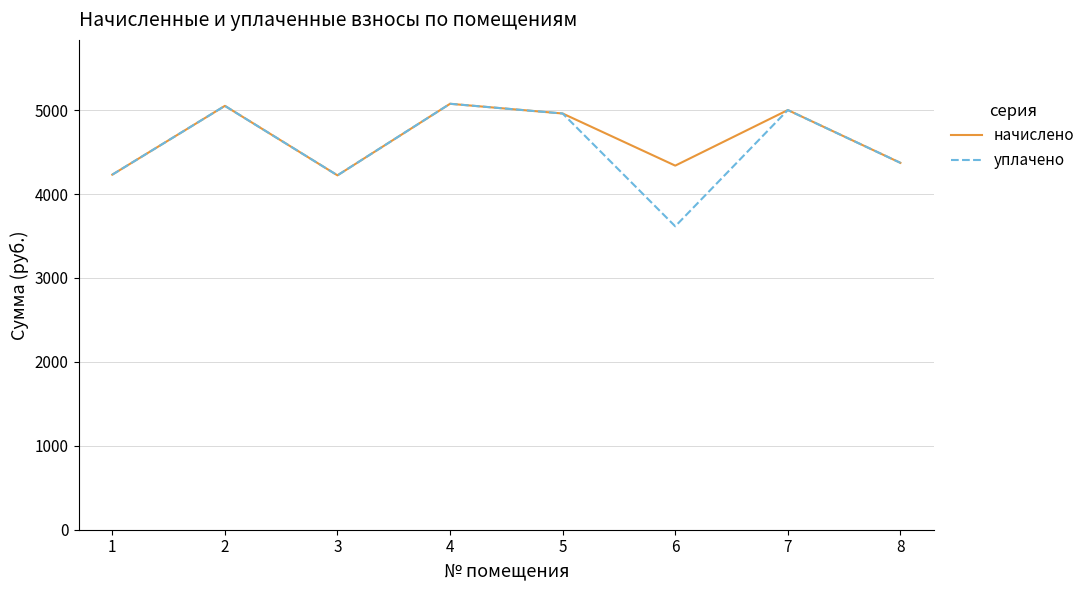

What is the total value across all series at 5?

9919.4